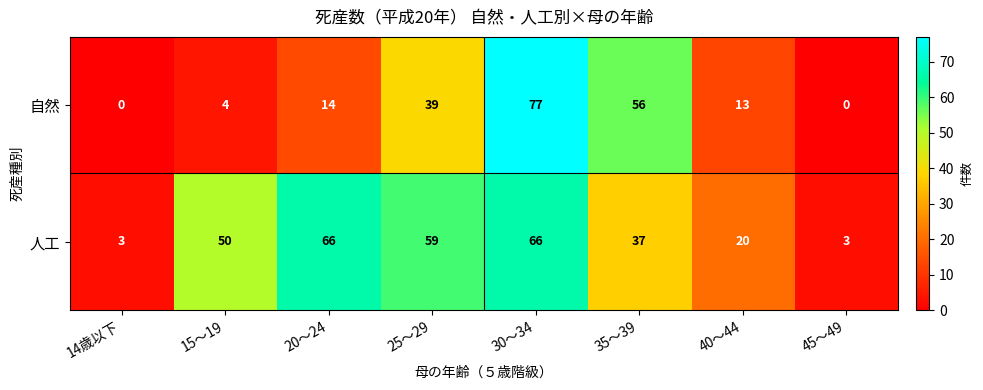

The value of 人工 at 25～29 is 83. True or false?

False